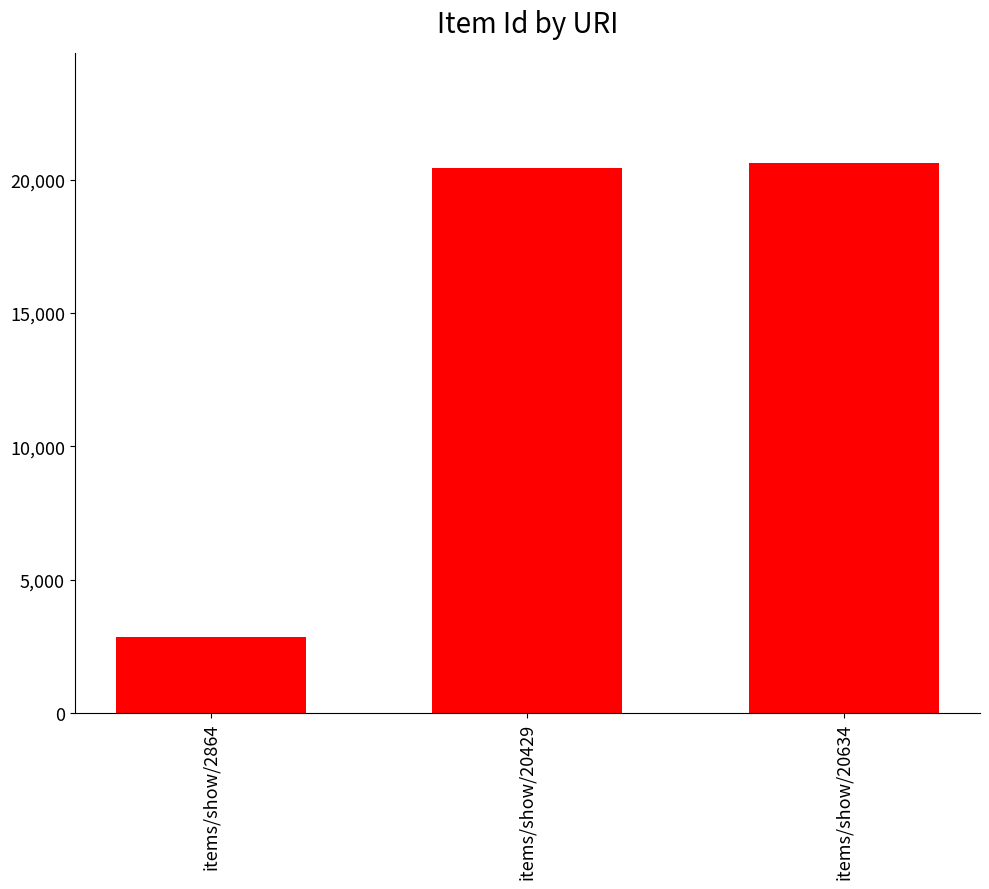

What is the average value?

14642